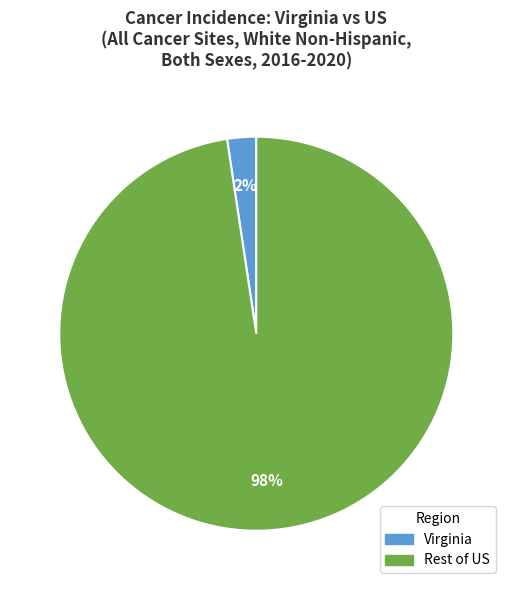

Combined, do Virginia and Rest of US account for over 50%?

Yes